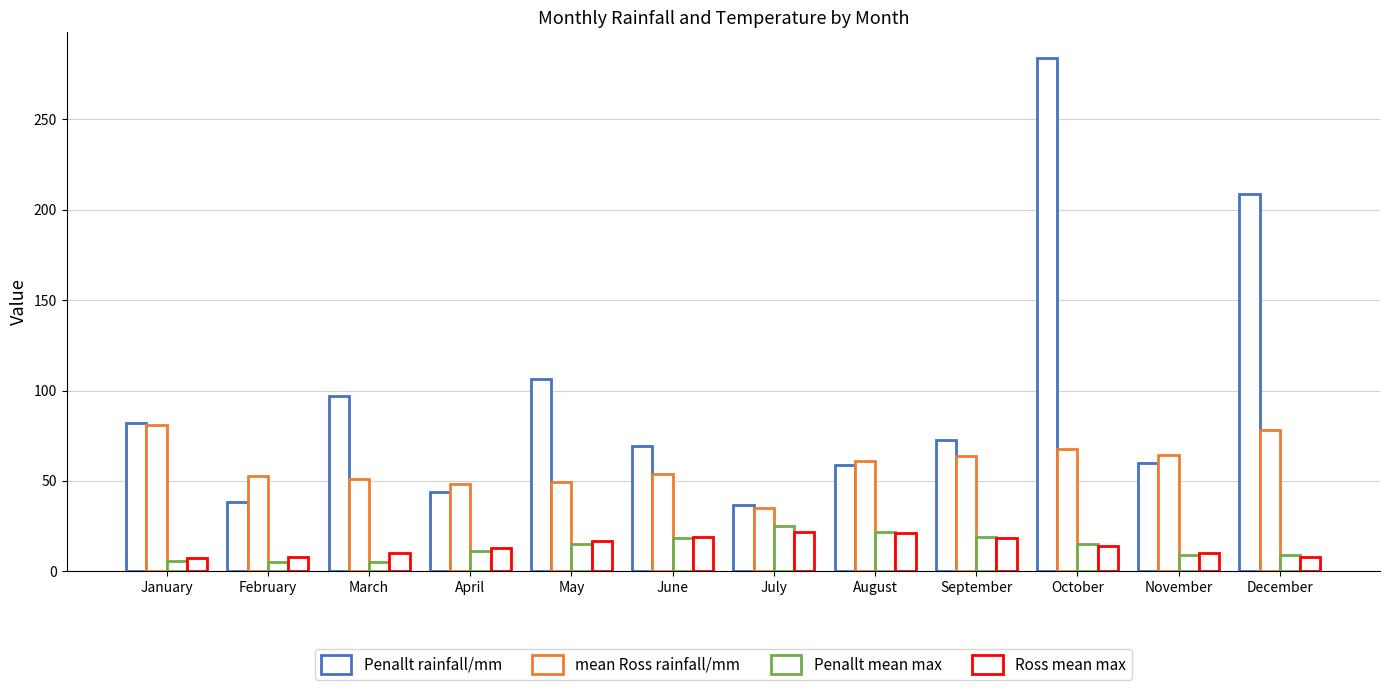

Is it true that Ross mean max equals 7.7 at February?

True